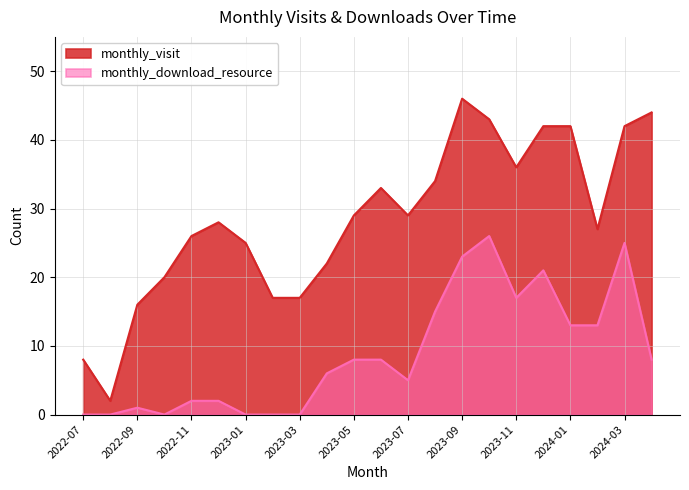

True or false: monthly_download_resource and monthly_visit intersect in this chart.

False